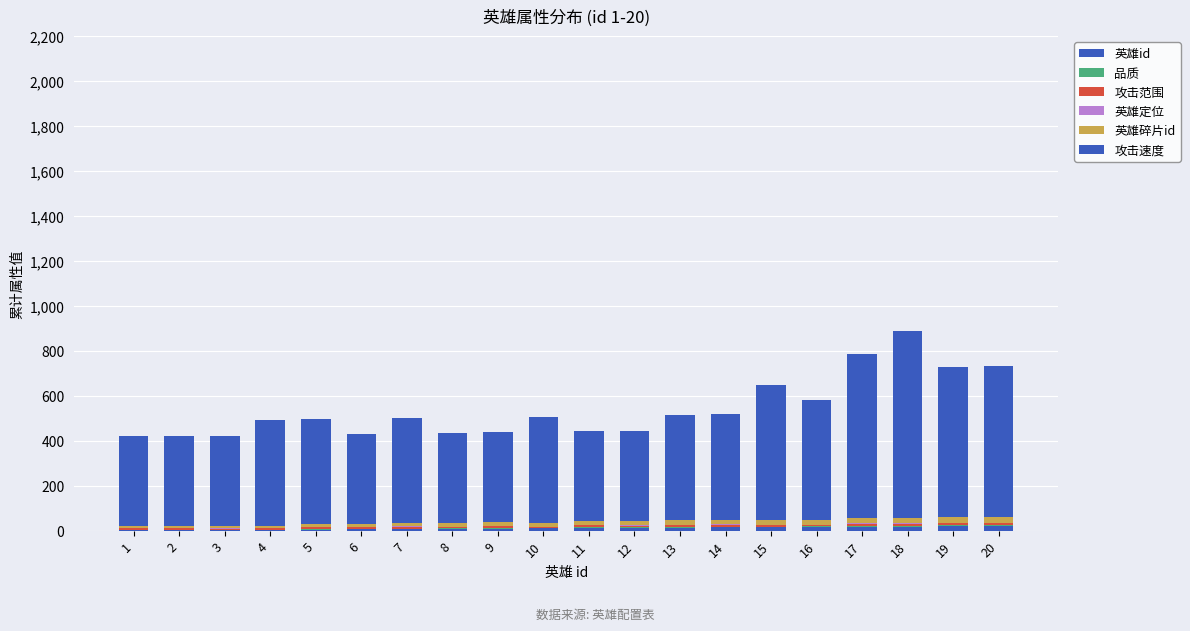

Are the bars grouped side by side (vs. stacked)?

No